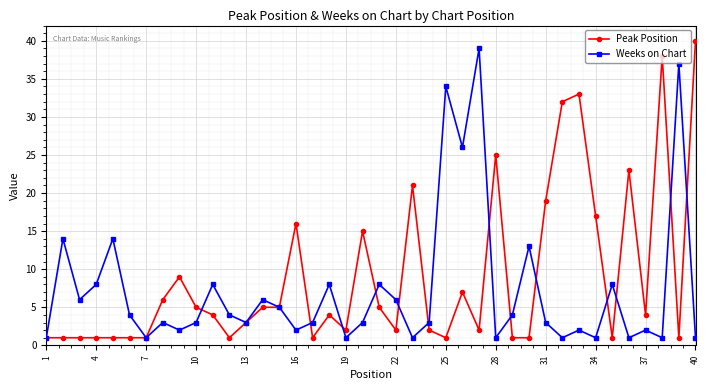

Reading left to right, what are all the values shown in this chart?

Peak Position: 1	1	1	1	1	1	1	6	9	5	4	1	3	5	5	16	1	4	2	15	5	2	21	2	1	7	2	25	1	1	19	32	33	17	1	23	4	38	1	40
Weeks on Chart: 1	14	6	8	14	4	1	3	2	3	8	4	3	6	5	2	3	8	1	3	8	6	1	3	34	26	39	1	4	13	3	1	2	1	8	1	2	1	37	1